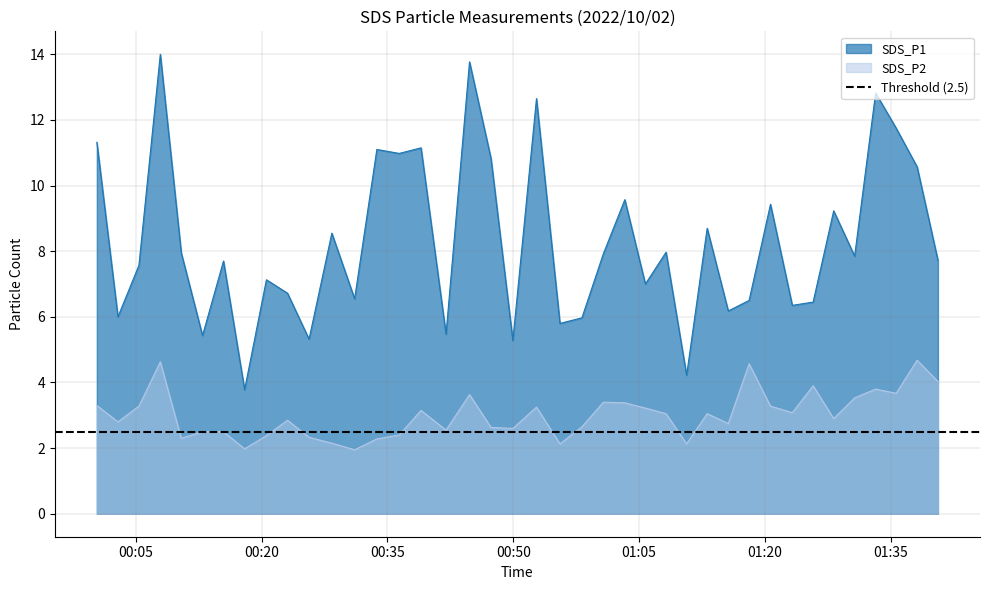

Rank the series by their average value, from lowest to highest.

SDS_P2, SDS_P1